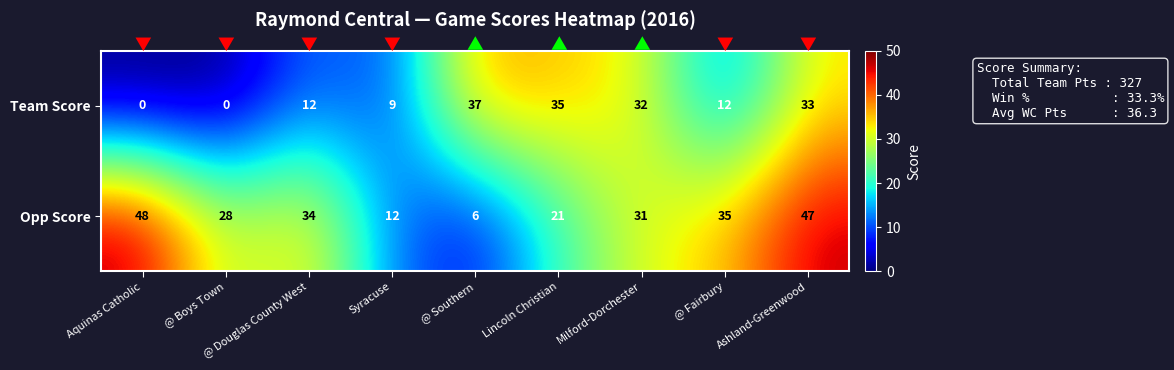

Rank the series by their average value, from lowest to highest.

Team Score, Opp Score